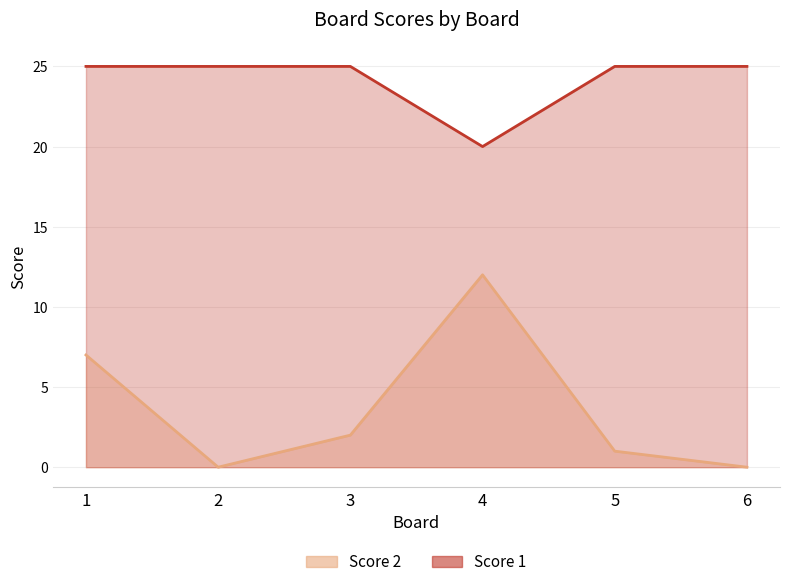

Reading left to right, list all the values displayed in this chart.

Score 2: 1=7	2=0	3=2	4=12	5=1	6=0
Score 1: 1=25	2=25	3=25	4=20	5=25	6=25